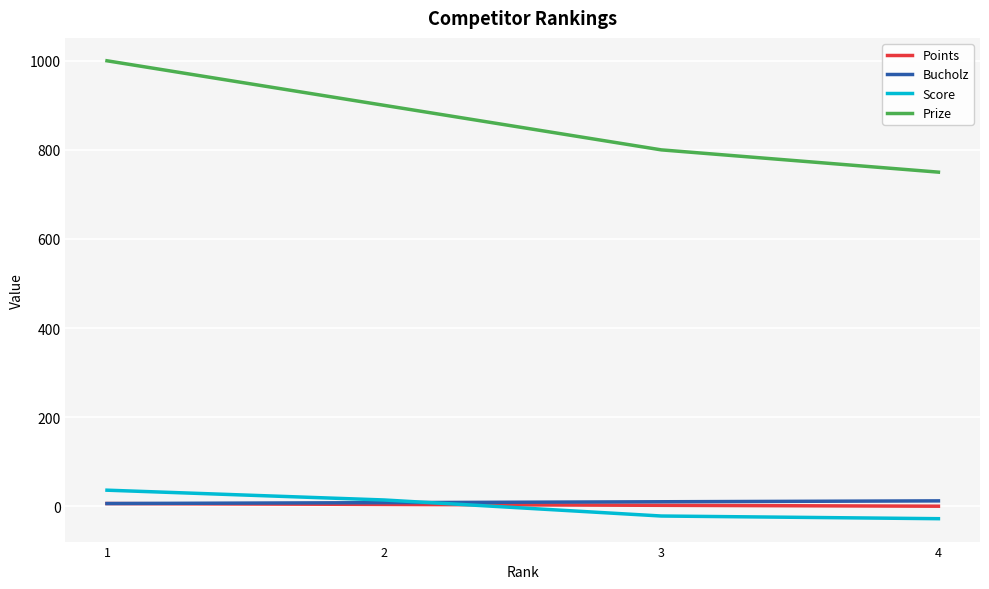

The Prize series shows 900 at 2. True or false?

True